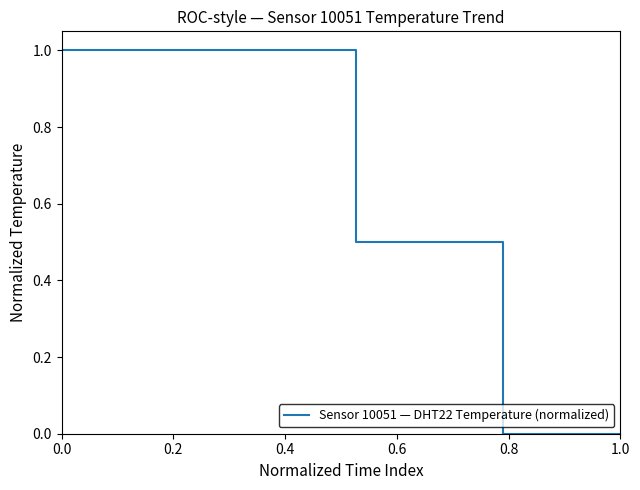

What is the maximum value shown in the chart?

1.0